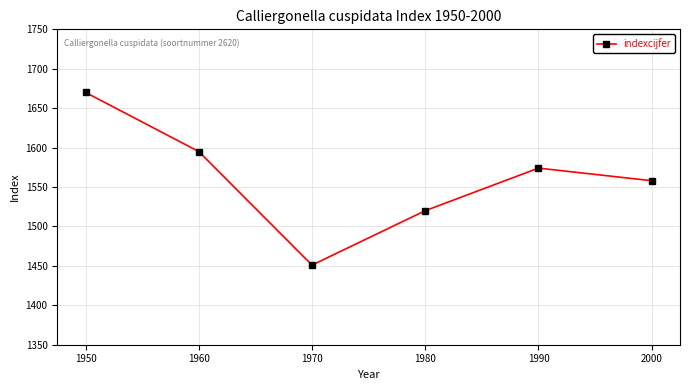

Rank the categories by value from lowest to highest.

1970, 1980, 2000, 1990, 1960, 1950